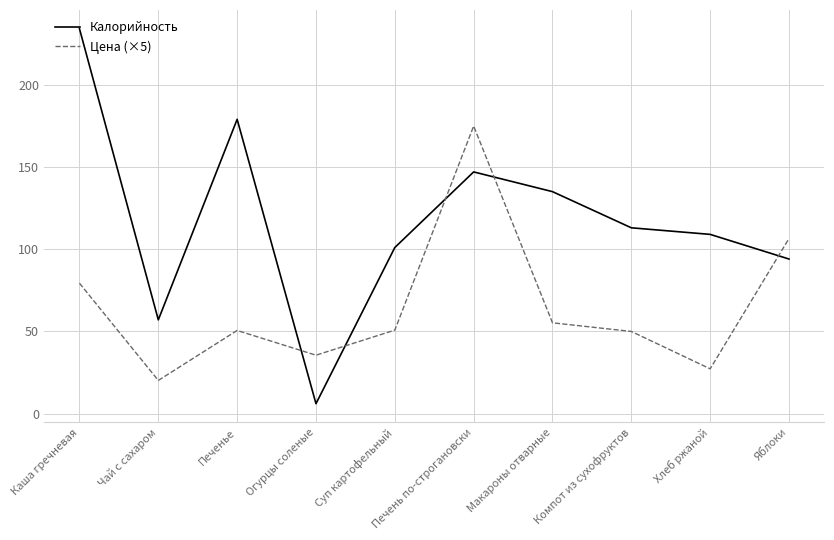

True or false: Цена (×5) has a value of 35.5 at Огурцы соленые.

True